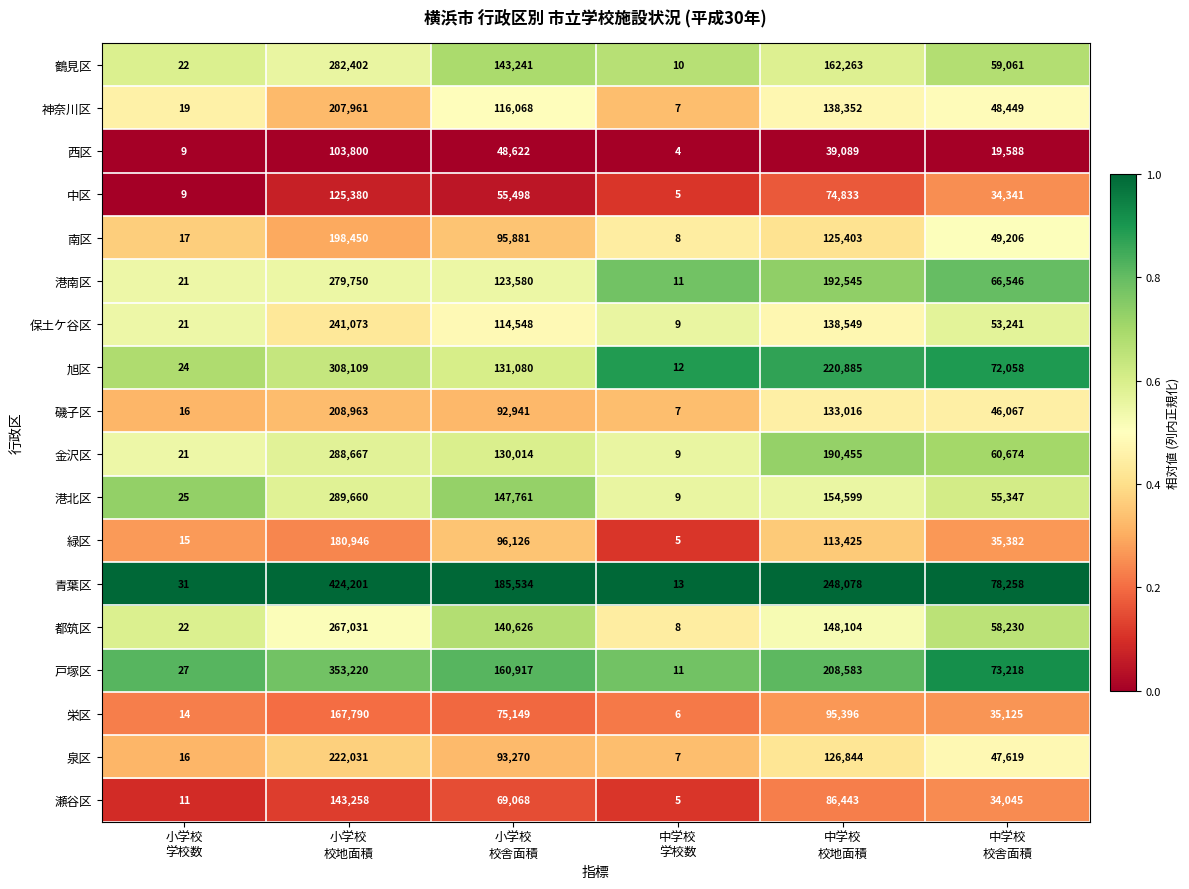

Which series has the largest total across all categories?

青葉区